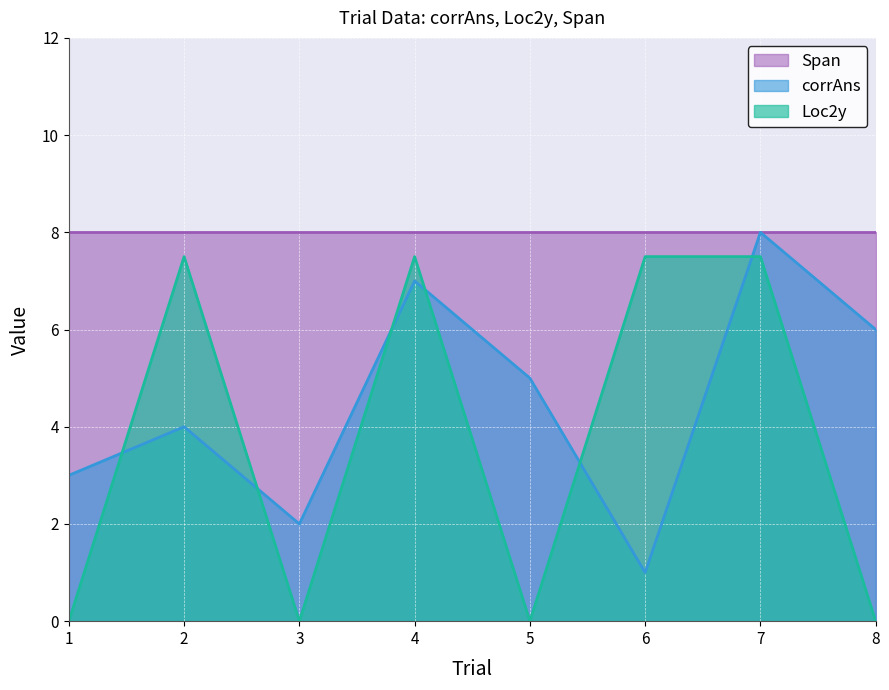

What is the difference between the highest and lowest values at 6?

7.0